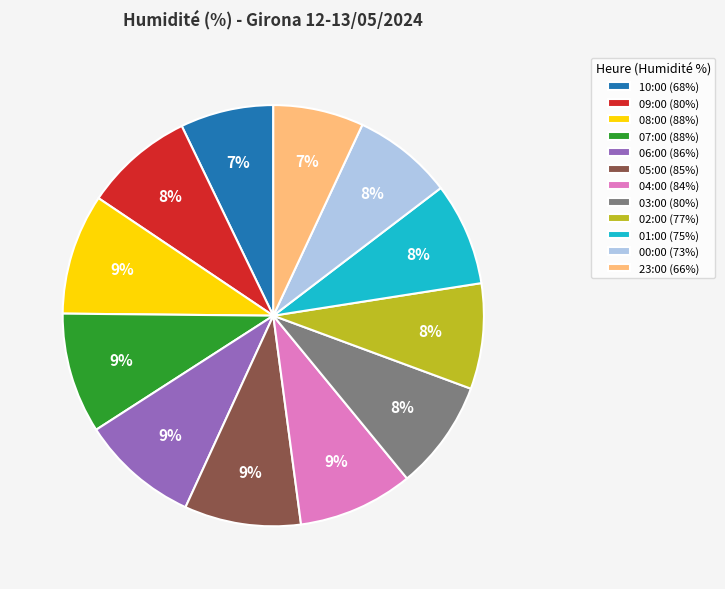

What percentage is the 01:00 (75%) slice, to the nearest percent?

8%